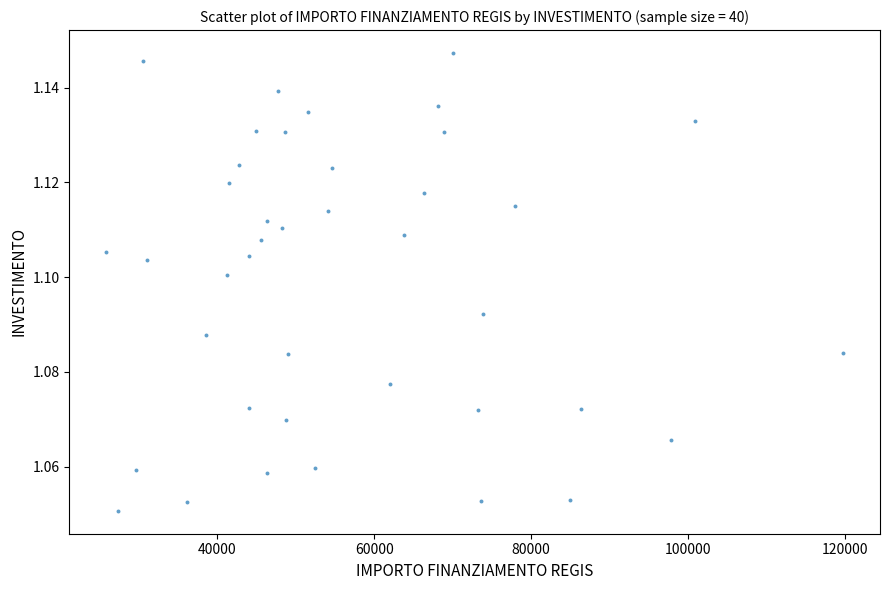

How many data points are displayed?

40